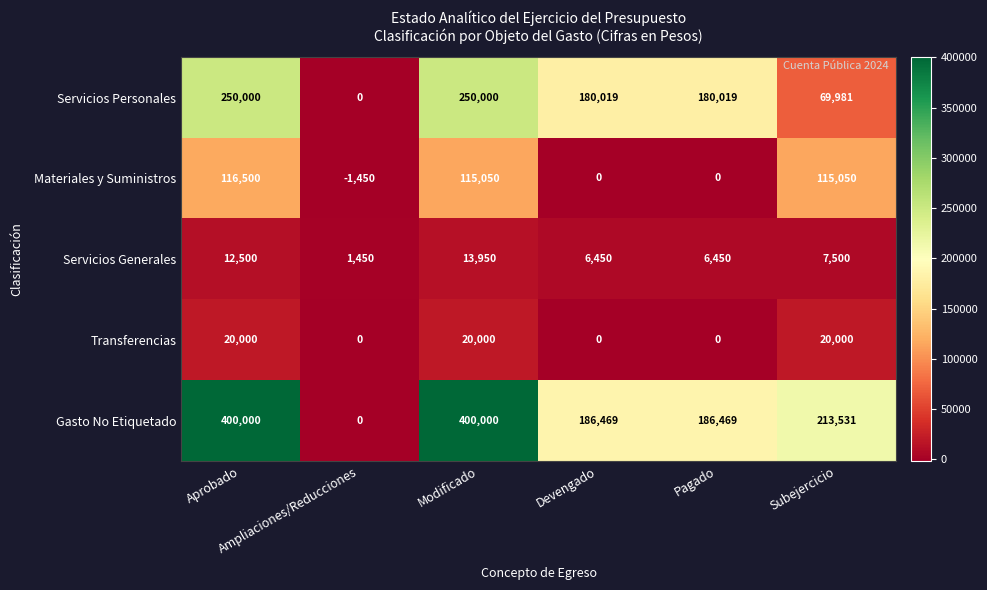

What is the difference between the maximum and minimum values in the Gasto No Etiquetado series?

400000